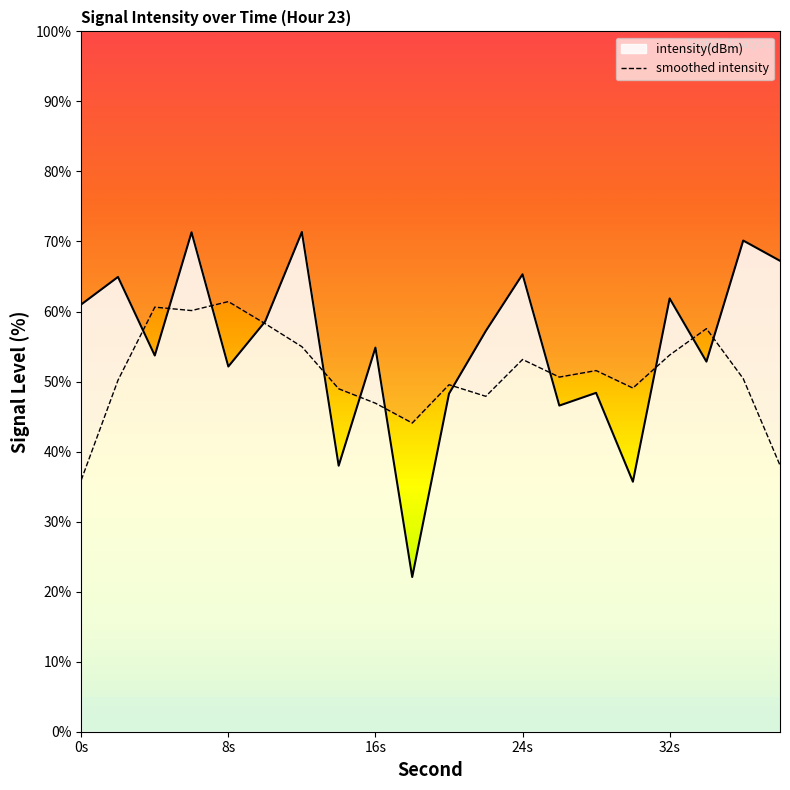

What is the ratio of the value at 38 to the value at 0?

1.1